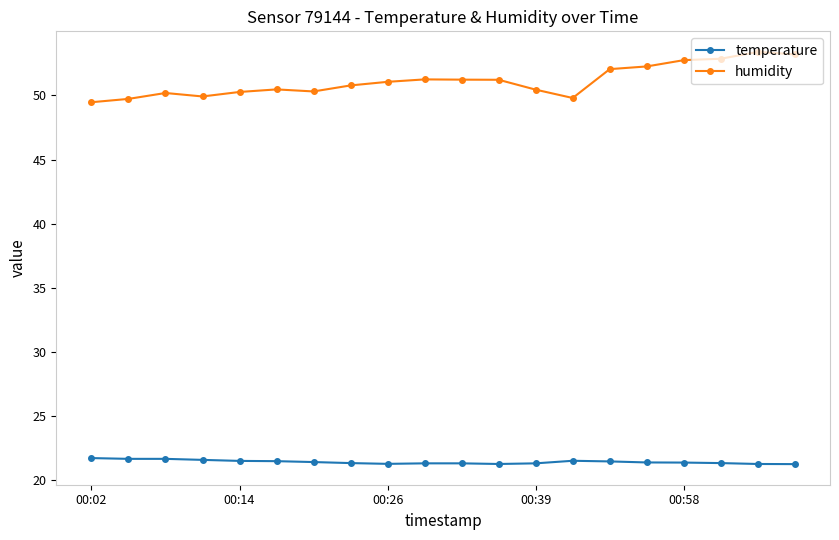

What are all the series names shown in the legend?

temperature, humidity